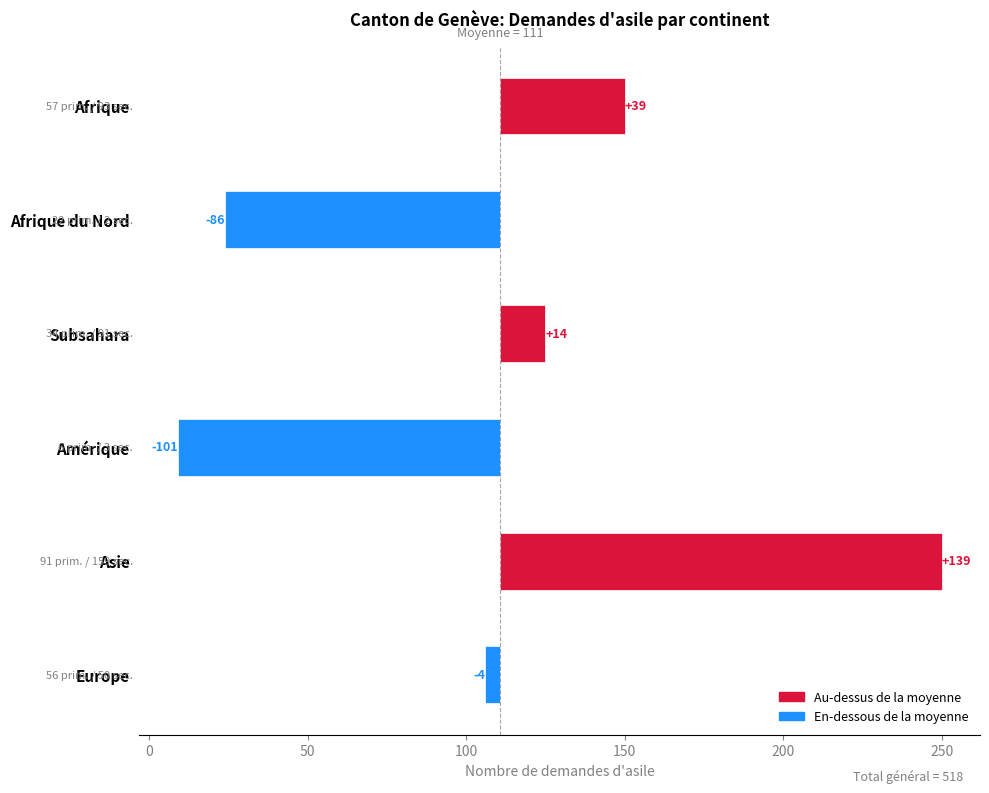

How many values are below zero?

3